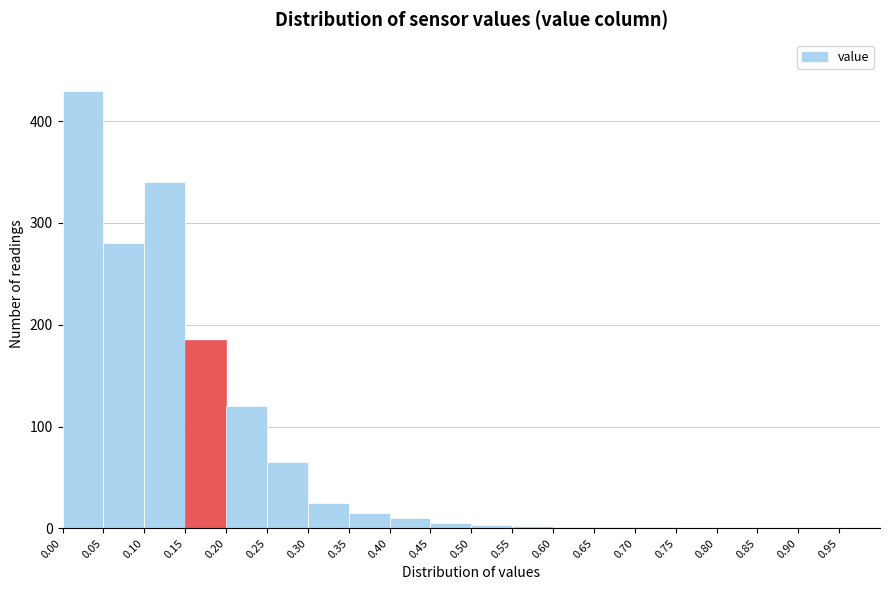

Over which range of the x-axis is the bar tallest?

0.00 to 0.05